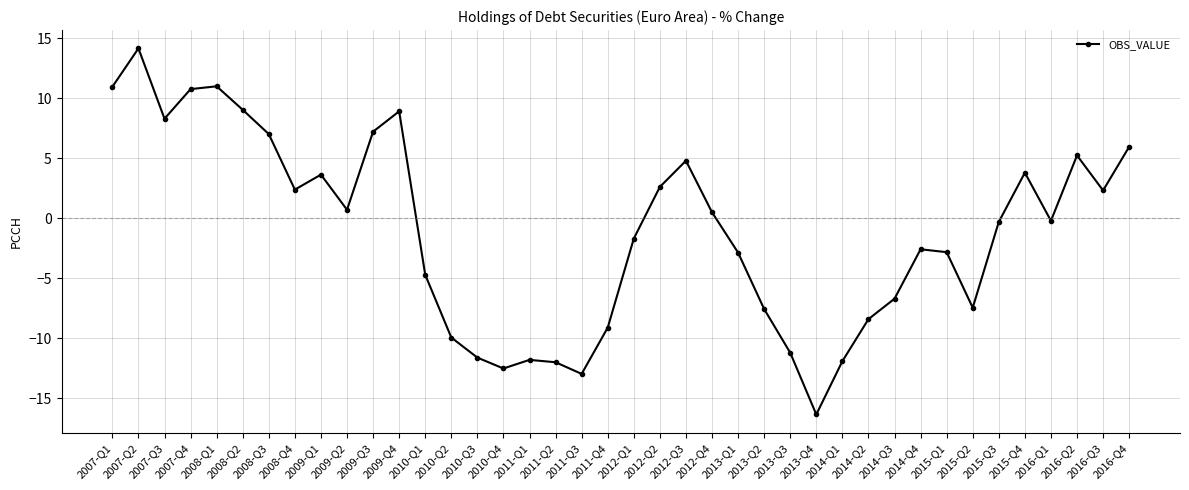

What is the value of the 36th point from the left?

3.8